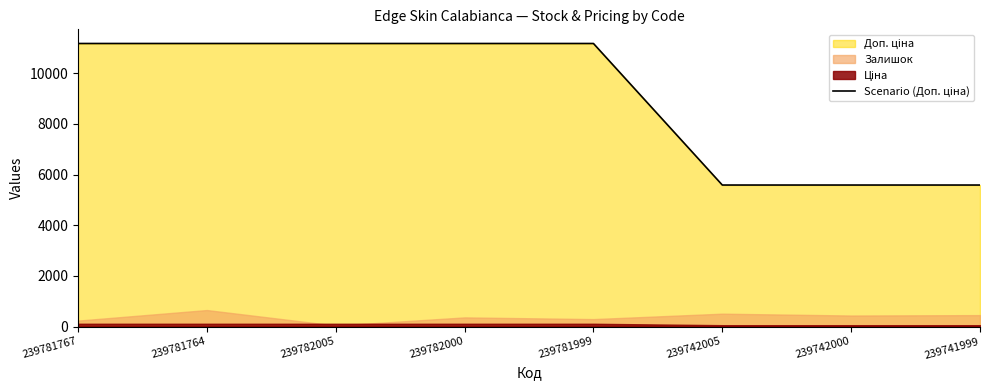

What position from the left is 239742000?

7